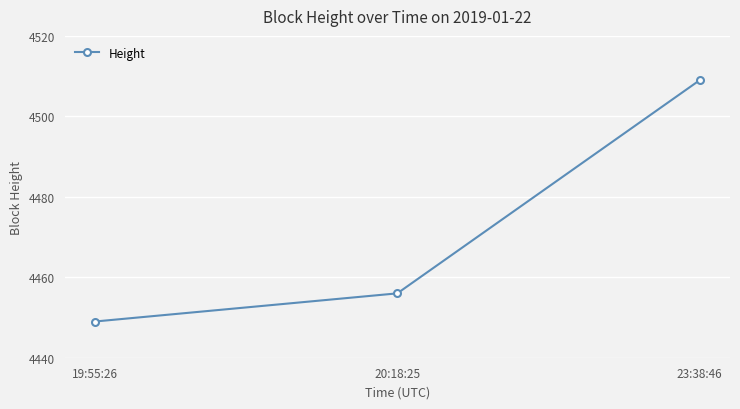

How many distinct data groups are displayed?

1